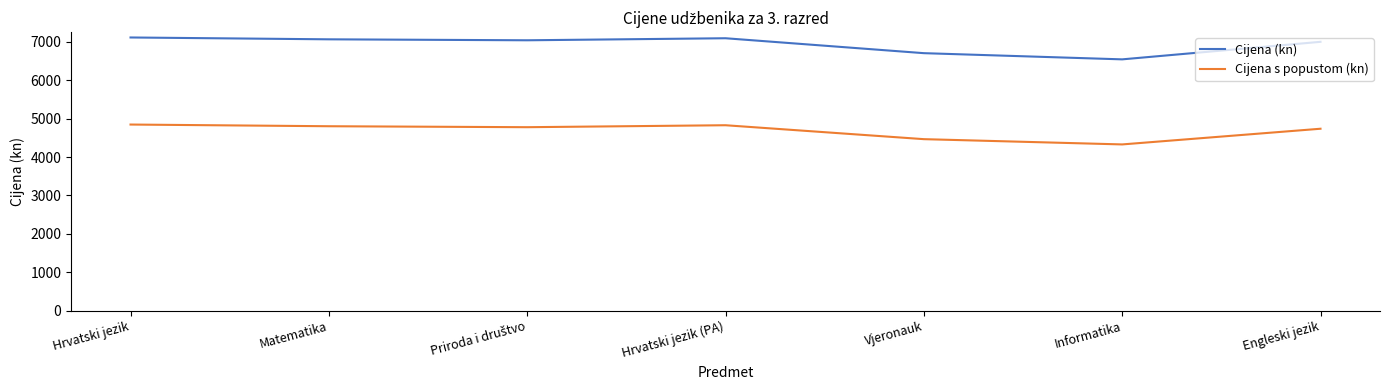

List the series in order of their peak value, highest first.

Cijena (kn), Cijena s popustom (kn)